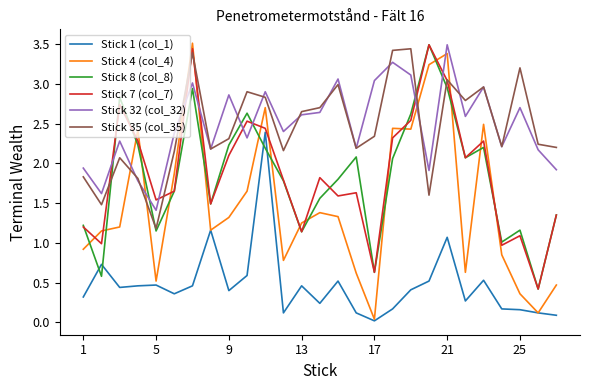

What is the greatest value displayed?

3.5